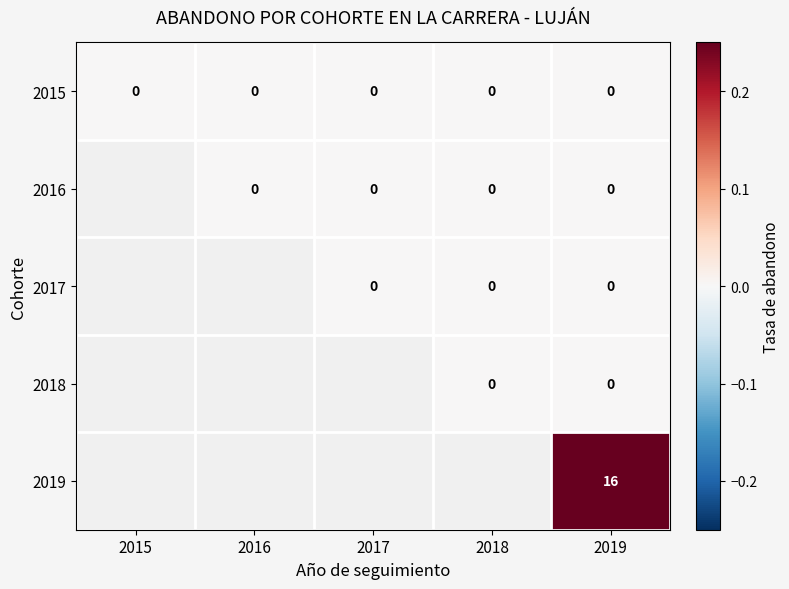

Is it true that 2015 equals 0 at 2016?

True